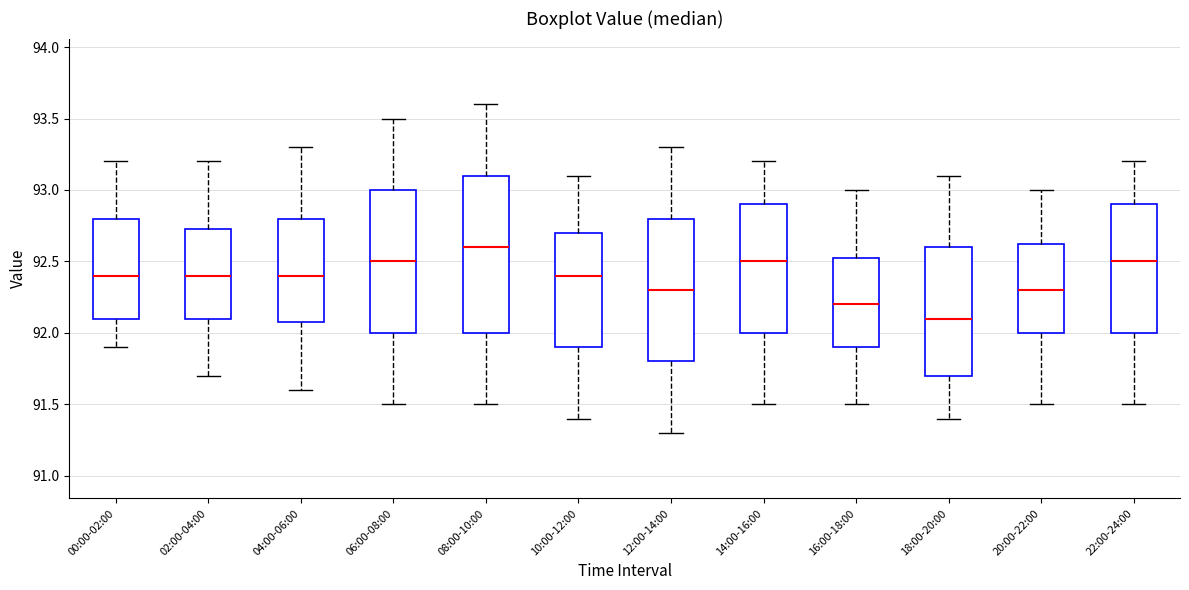

Comparing the boxes themselves (not the whiskers), which one is the tallest?

08:00-10:00